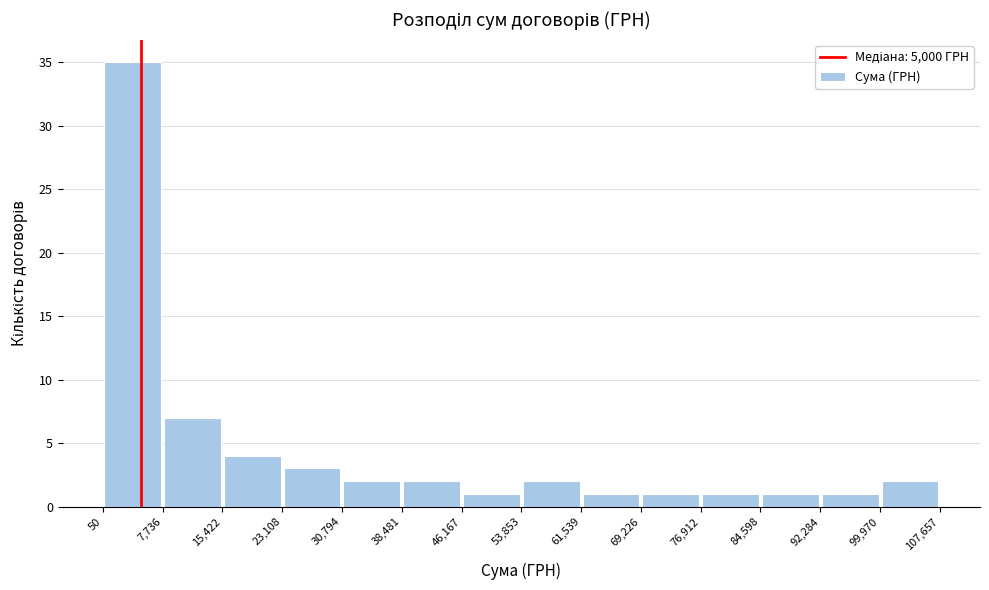

What is the height of the bar covering 69,226 to 76,912 on the x-axis? The values are not printed on the chart, so give them approximately, as read against the axis.

1